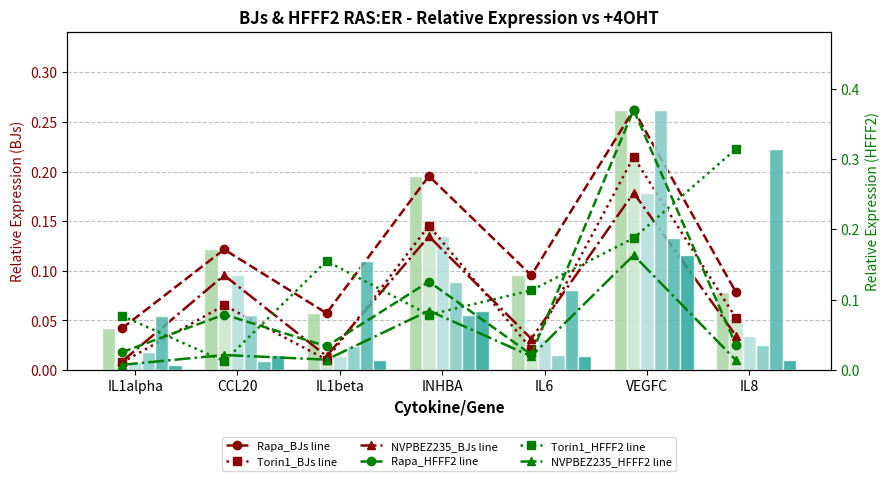

List the labels in order of Rapa_HFFF2 value, largest first.

VEGFC, INHBA, CCL20, IL8, IL1beta, IL1alpha, IL6